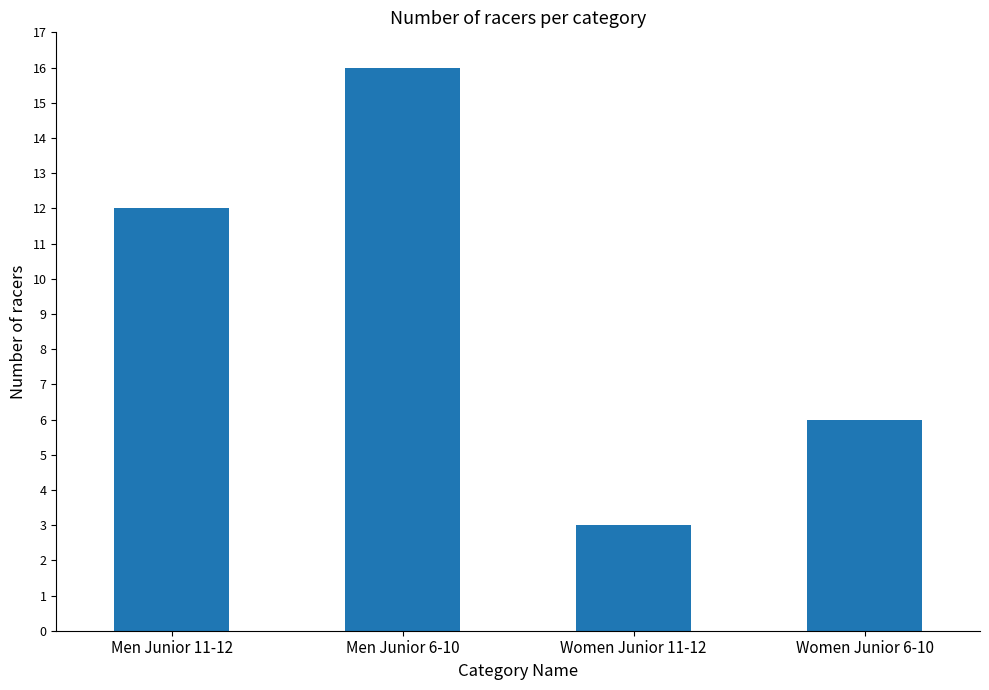

What is the label of the 1st bar from the right?

Women Junior 6-10